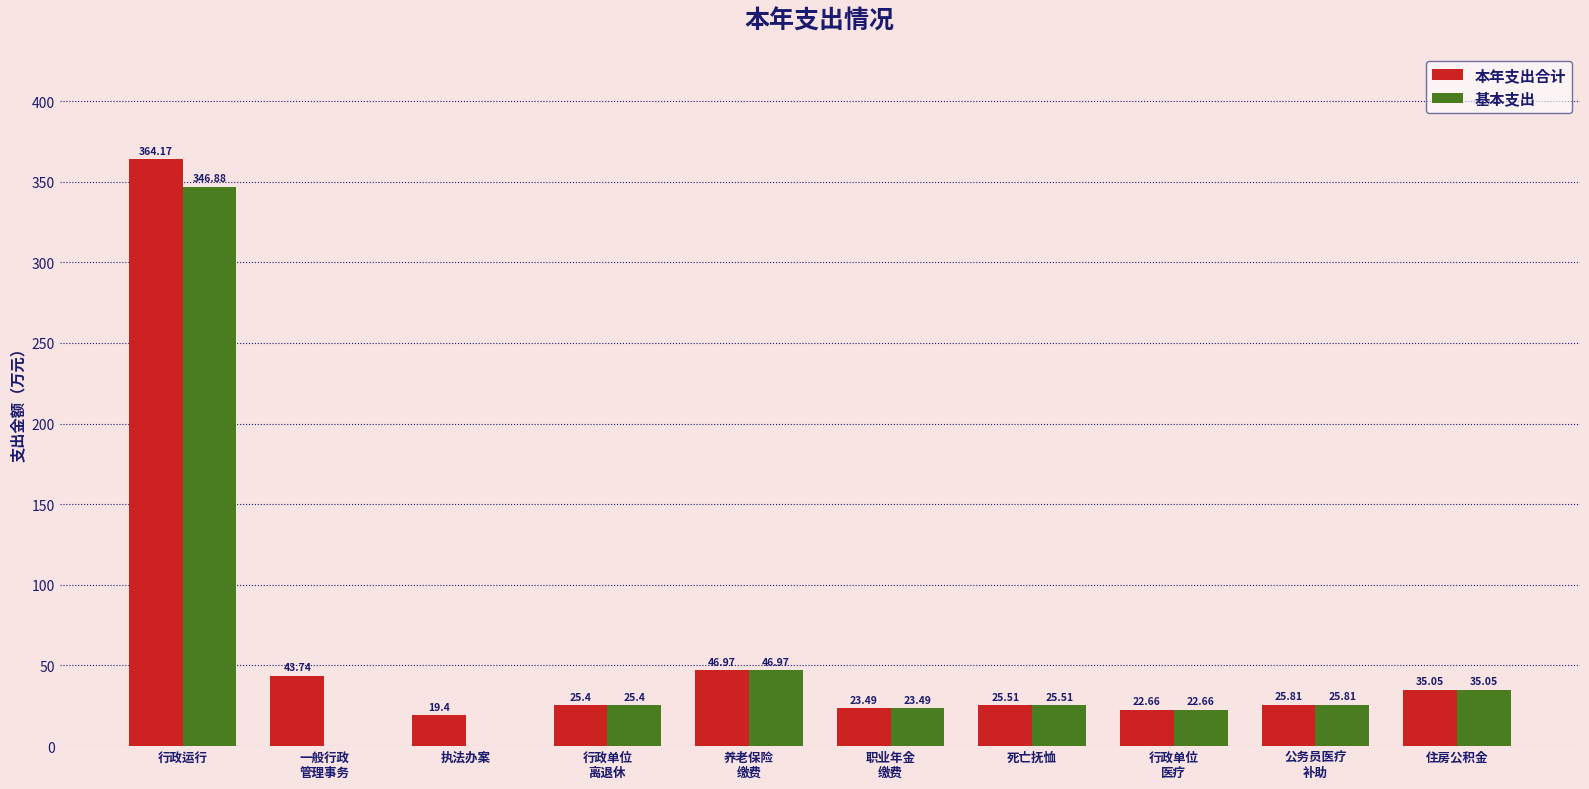

Which series changed the most between 一般行政
管理事务 and 行政单位
医疗?

基本支出